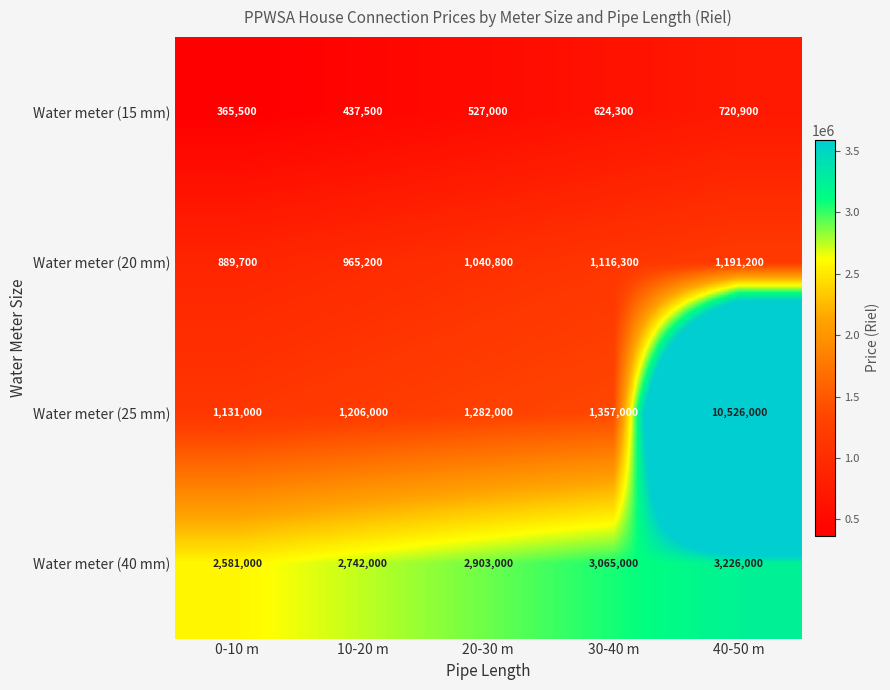

What is the total value across all series at 20-30 m?

5752800